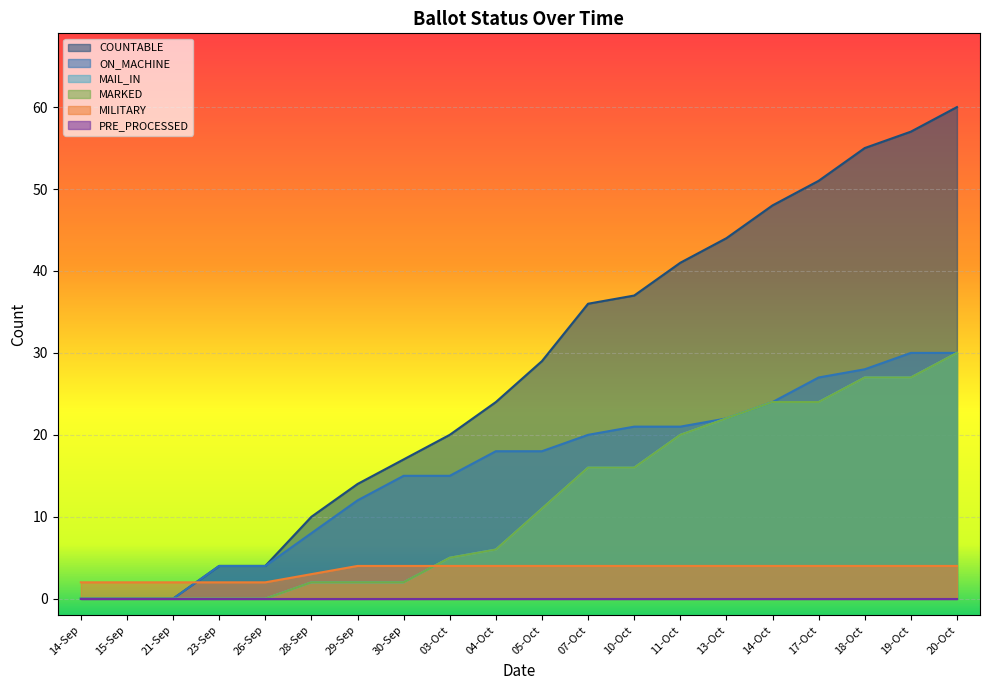

Is the value of COUNTABLE at 18-Oct greater than the value of MILITARY at 07-Oct?

Yes